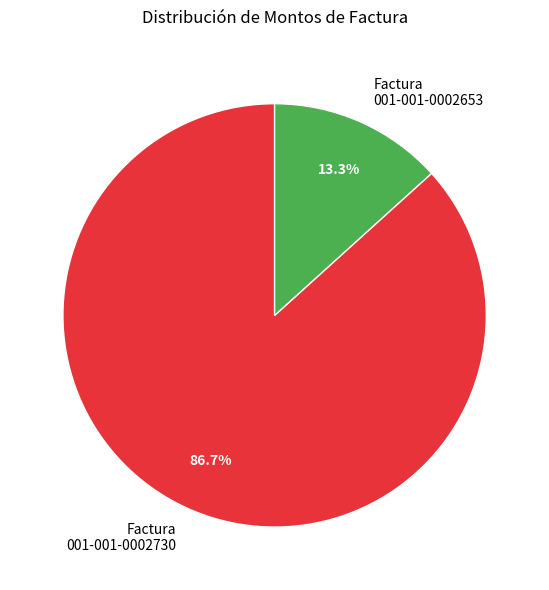

Rank the categories by value from lowest to highest.

Factura 001-001-0002653, Factura 001-001-0002730